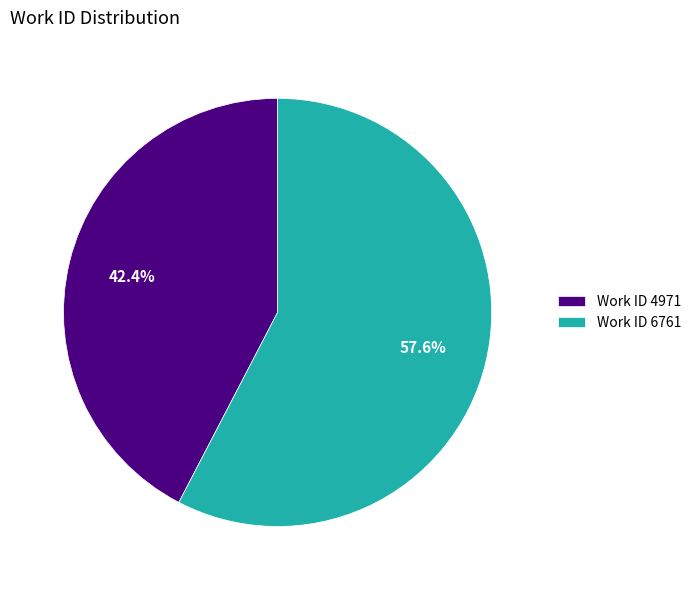

To the nearest percent, what percentage of the pie is Work ID 6761?

58%